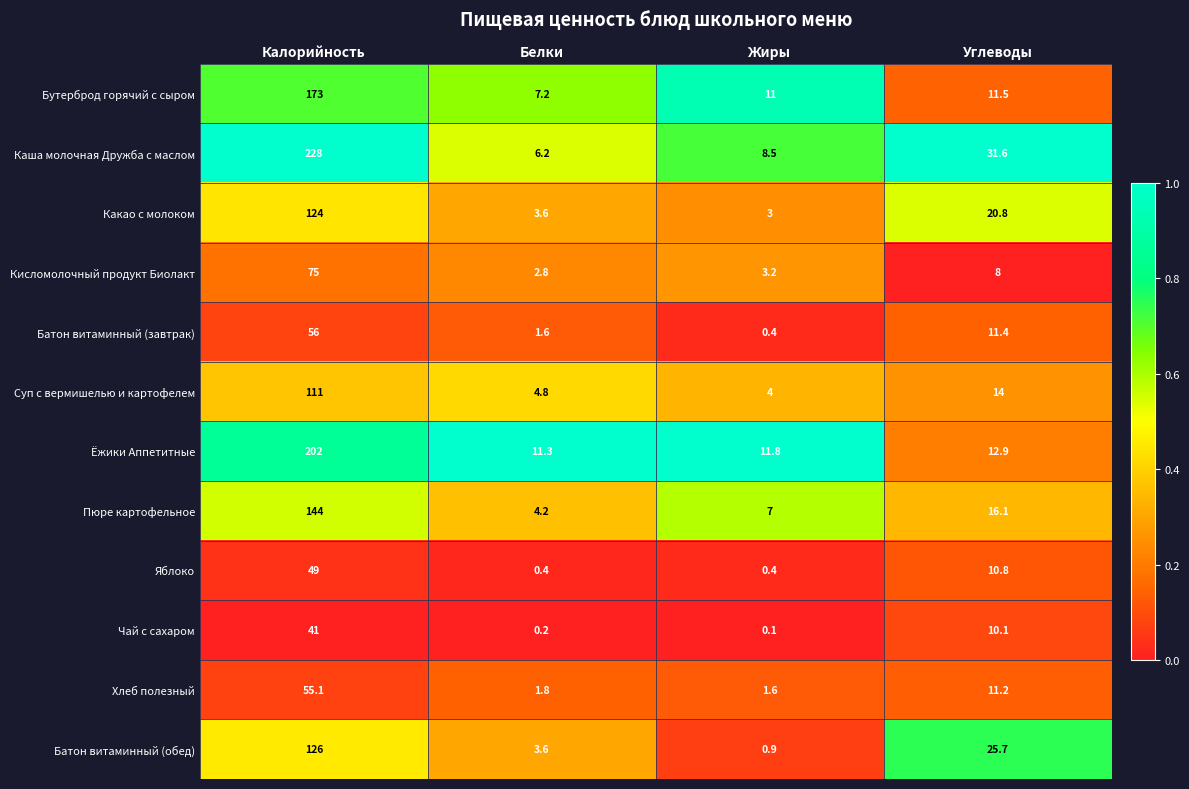

At Углеводы, list the series in order from smallest to largest.

Кисломолочный продукт Биолакт, Чай с сахаром, Яблоко, Хлеб полезный, Батон витаминный (завтрак), Бутерброд горячий с сыром, Ёжики Аппетитные, Суп с вермишелью и картофелем, Пюре картофельное, Какао с молоком, Батон витаминный (обед), Каша молочная Дружба с маслом